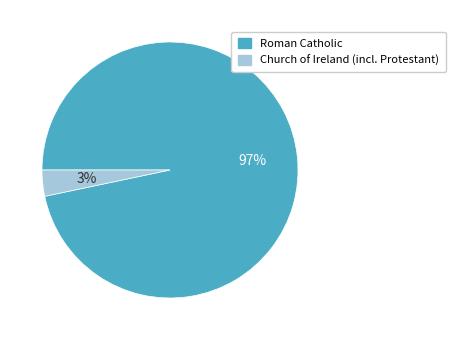

Is there a majority slice in this chart?

Yes